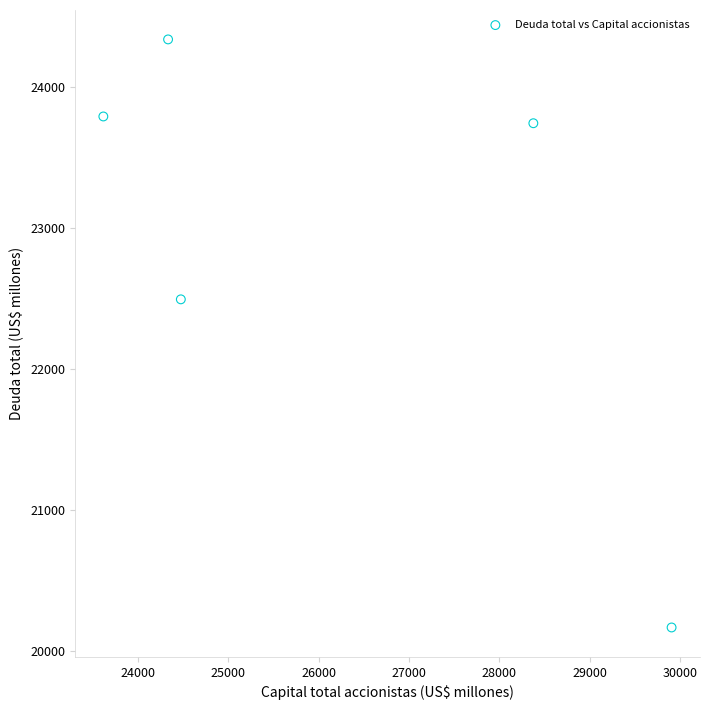

What Y value in the scatter plot is closest to 22252?

22494